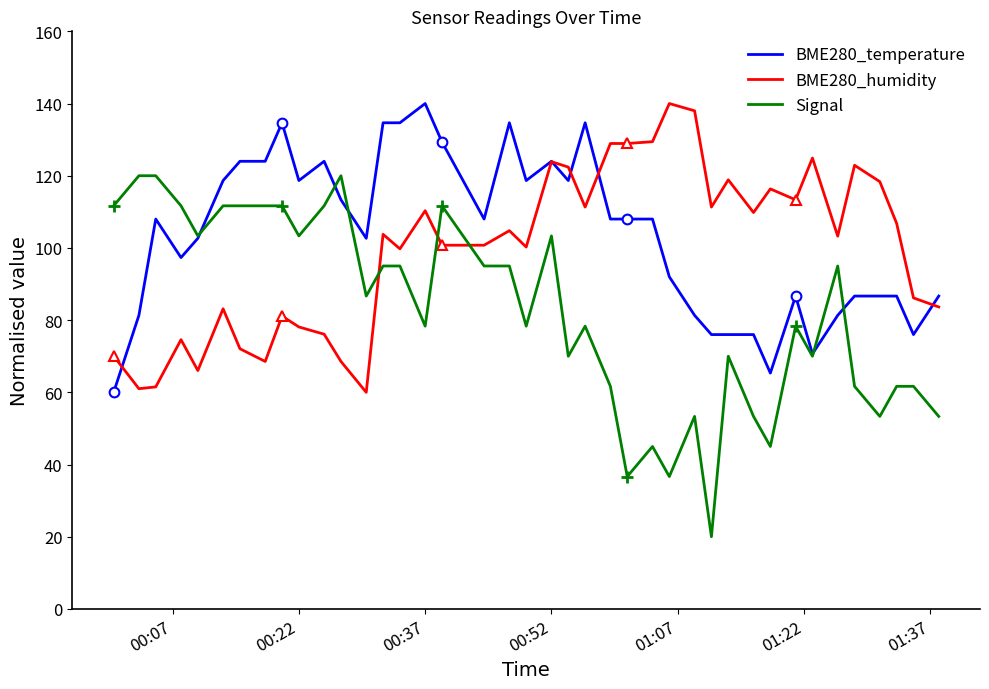

True or false: BME280_humidity has more than 2 points higher than both neighbors.

True